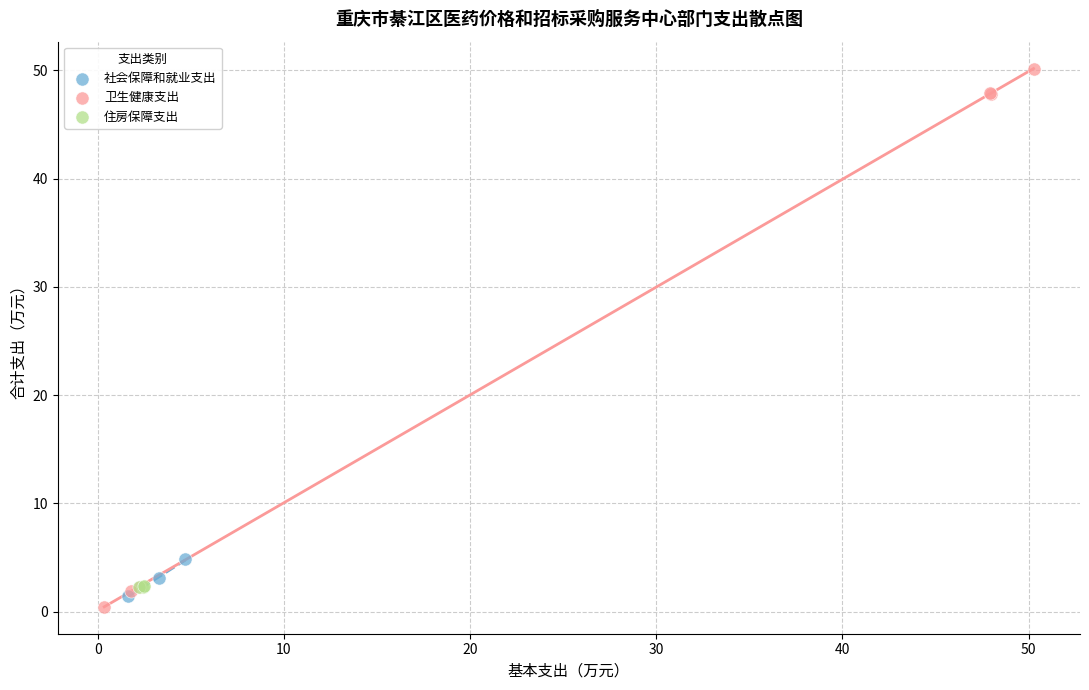

Which series has the largest Y range (max minus min)?

卫生健康支出